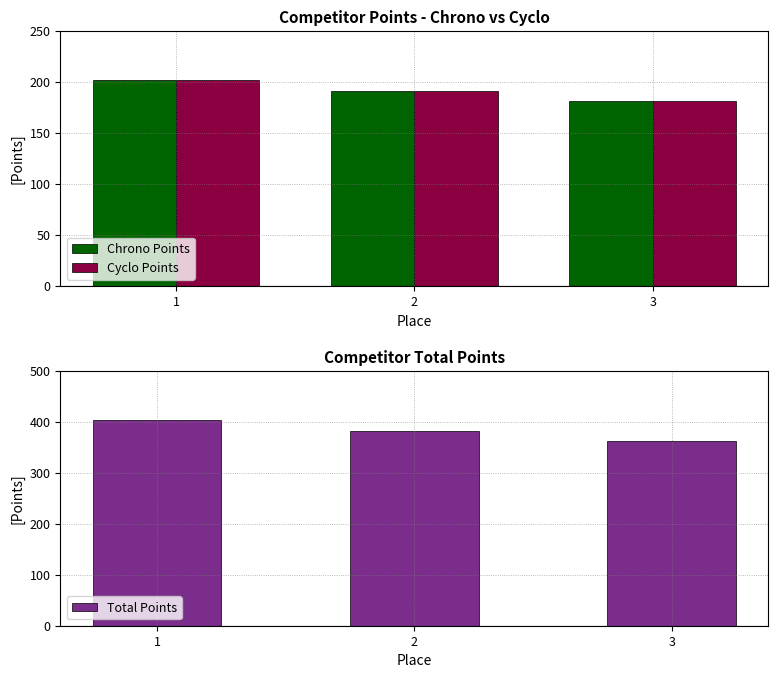

Rank the series by their maximum value, from highest to lowest.

Total Points, Chrono Points, Cyclo Points